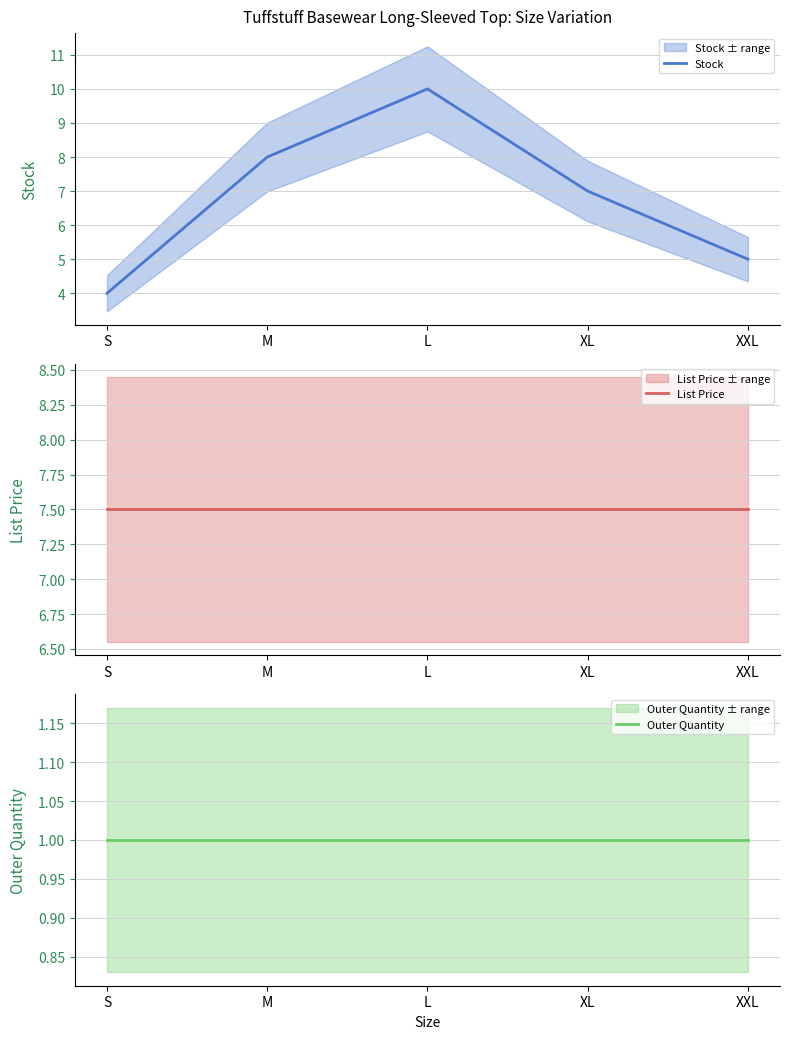

What is the difference between the highest and lowest values at S?

6.5